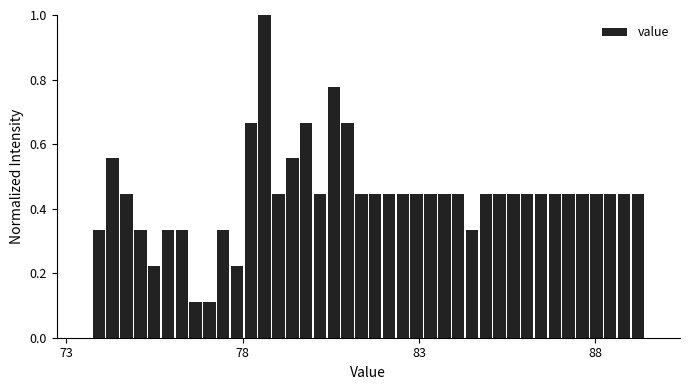

Read against the x-axis, roughly where is the centre of the tallest bar?

78.5